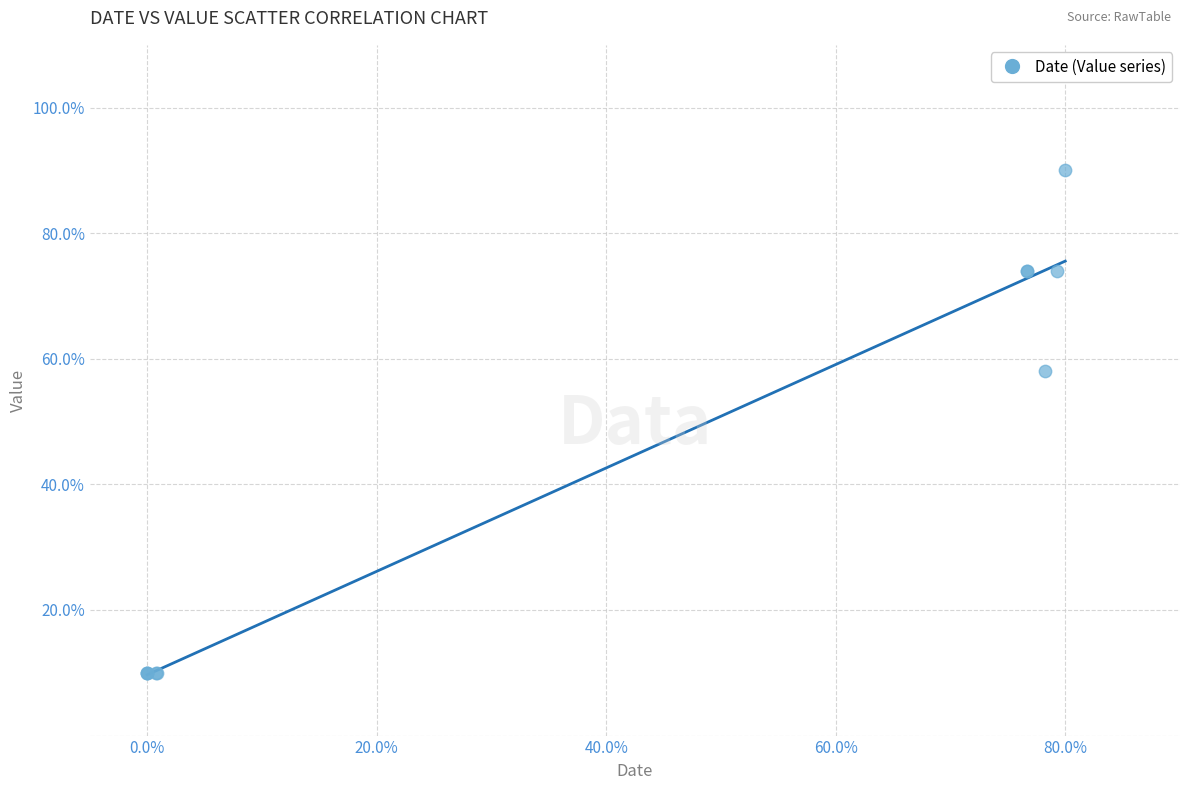

What Y value in the scatter plot is closest to 50?

58